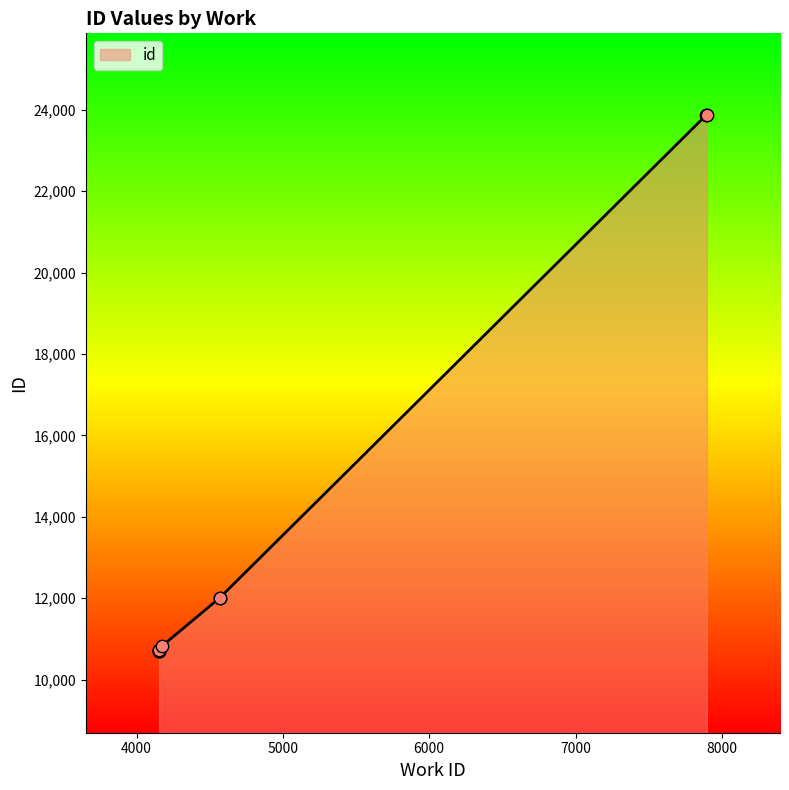

Between 4153 and 7898, which is larger?

7898